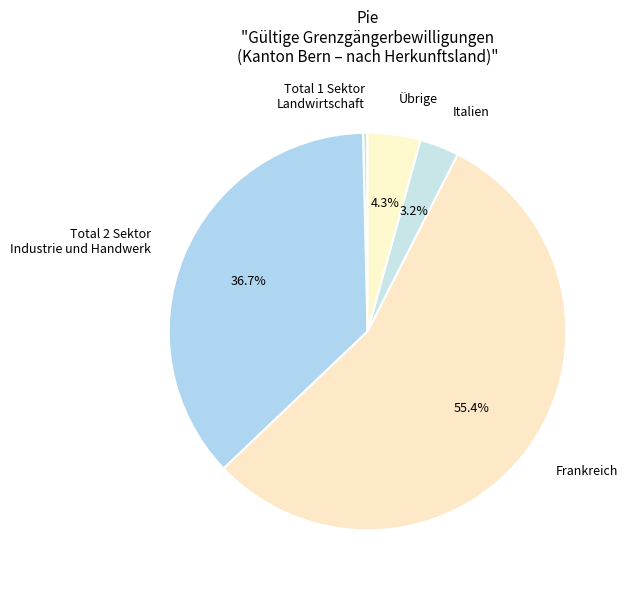

Rank the categories by value from highest to lowest.

Frankreich, Total 2 Sektor Industrie und Handwerk, Übrige, Italien, Total 1 Sektor Landwirtschaft